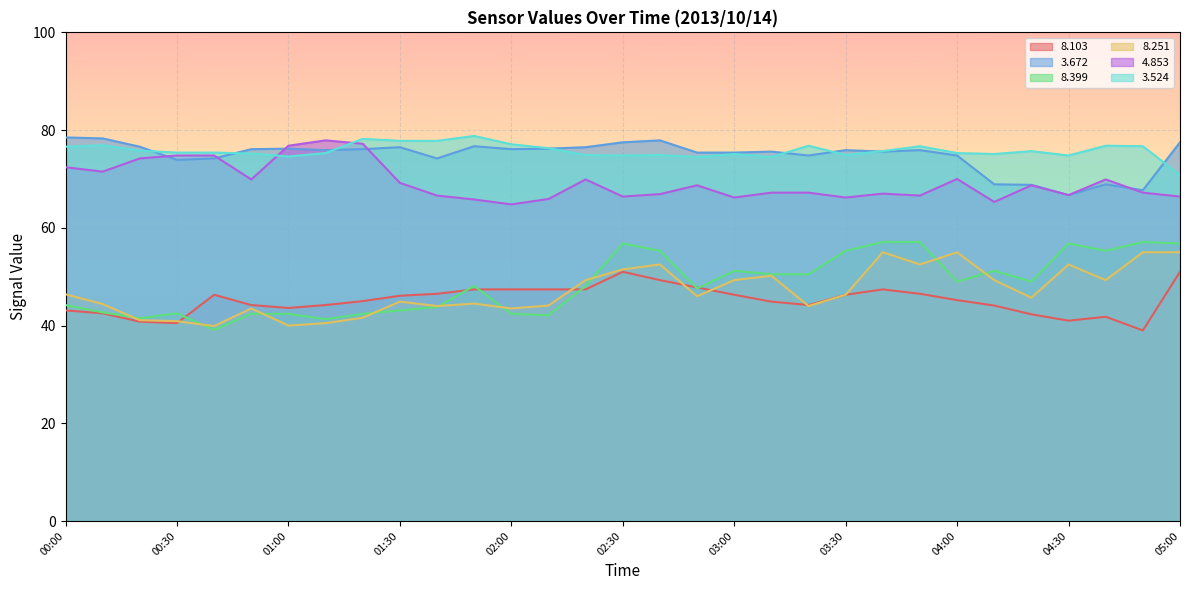

What is the difference between the   8.399 values at 03:00 and 03:30?

4.1